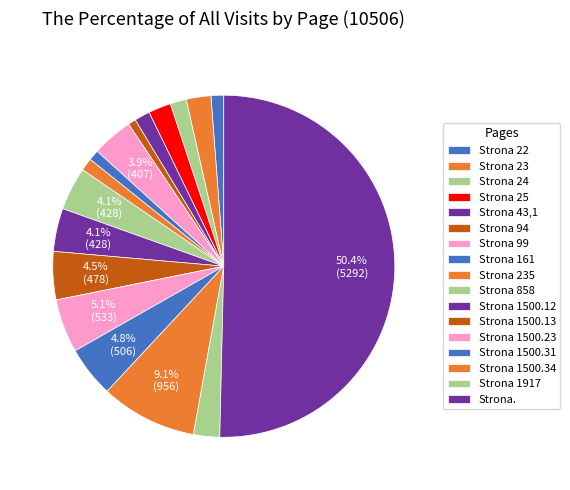

Is it true that Strona 1500.34 is 9% of the pie?

True